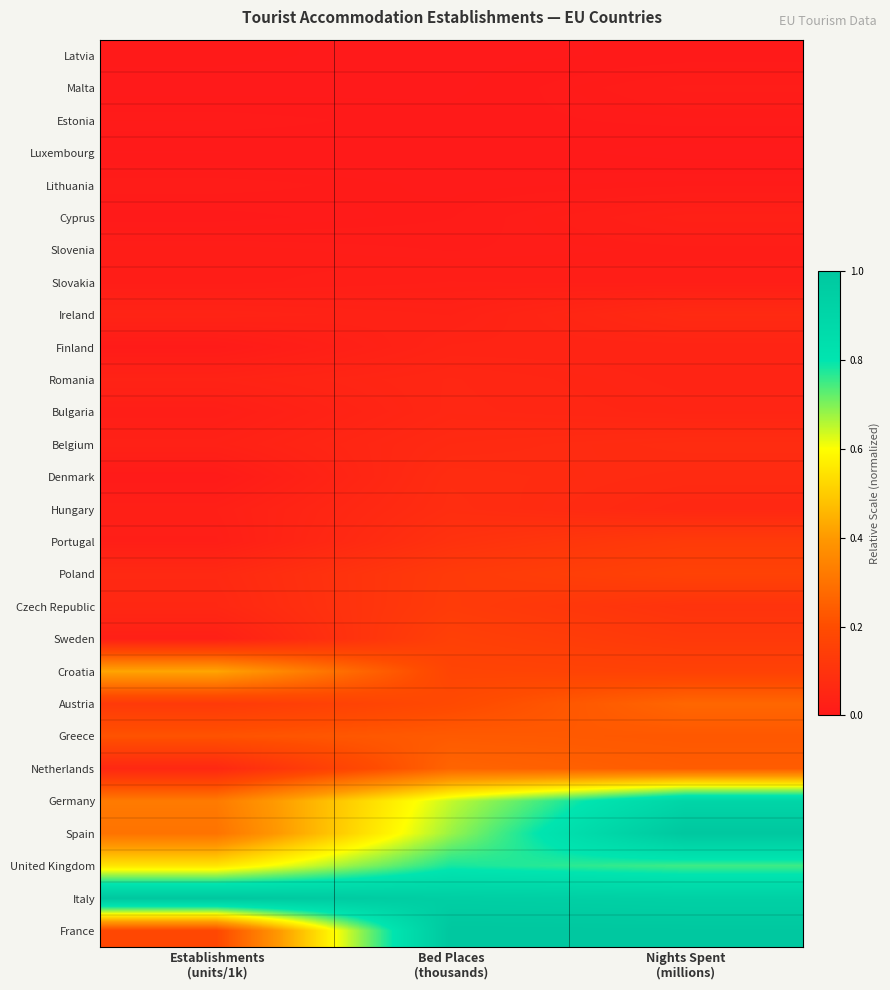

At which category does the chart reach its minimum across all series?

Bed Places
(thousands)